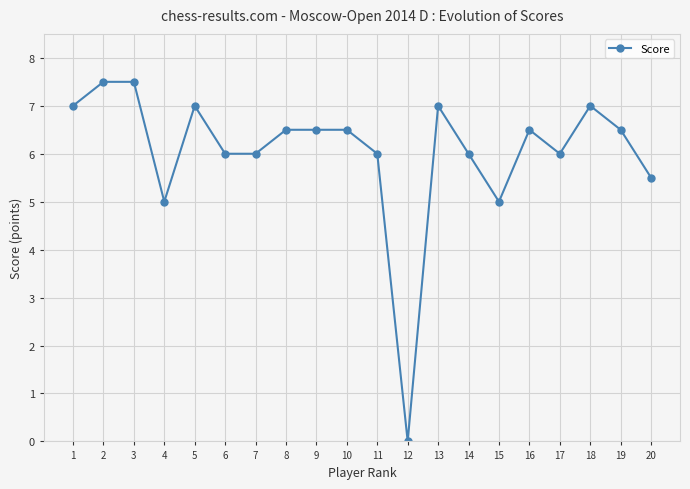

True or false: there are more than 2 points higher than both neighbors.

True